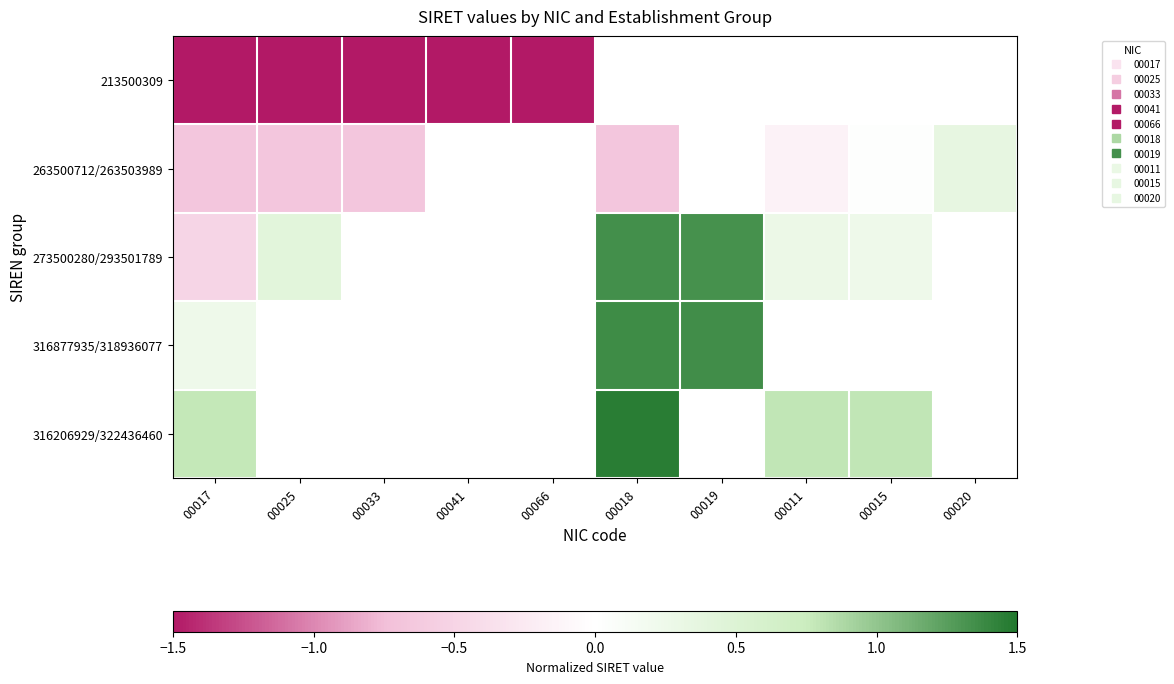

Is it true that 263500712/263503989 equals -0.7 at 00017?

True